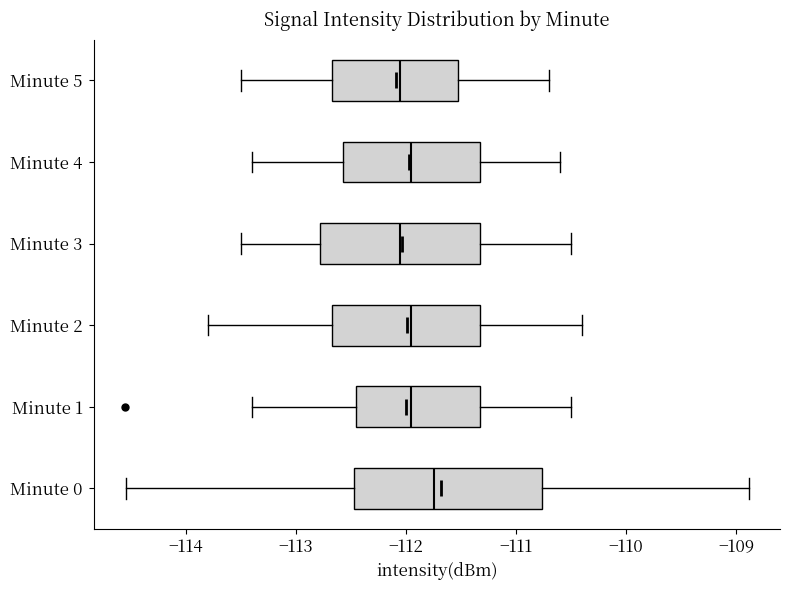

Where is the right edge of the box for Minute 2 on the x-axis? The values are not printed on the chart, so give them approximately, as read against the axis.

-111.3